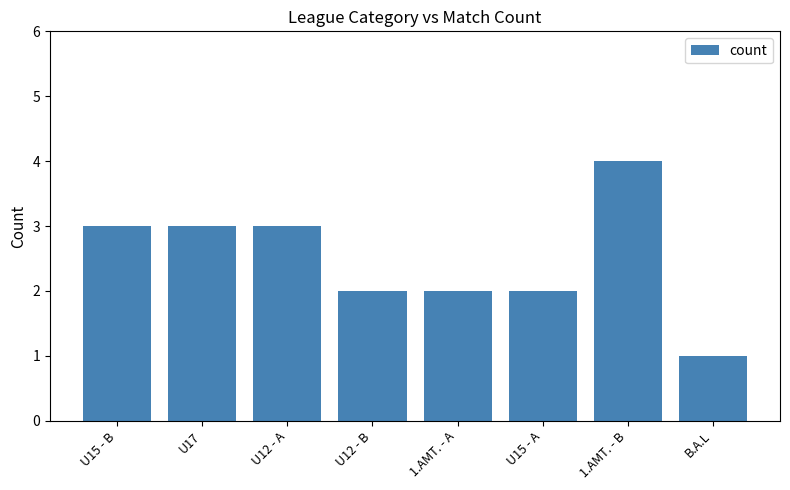

What is the value of the 2nd bar from the left?

3